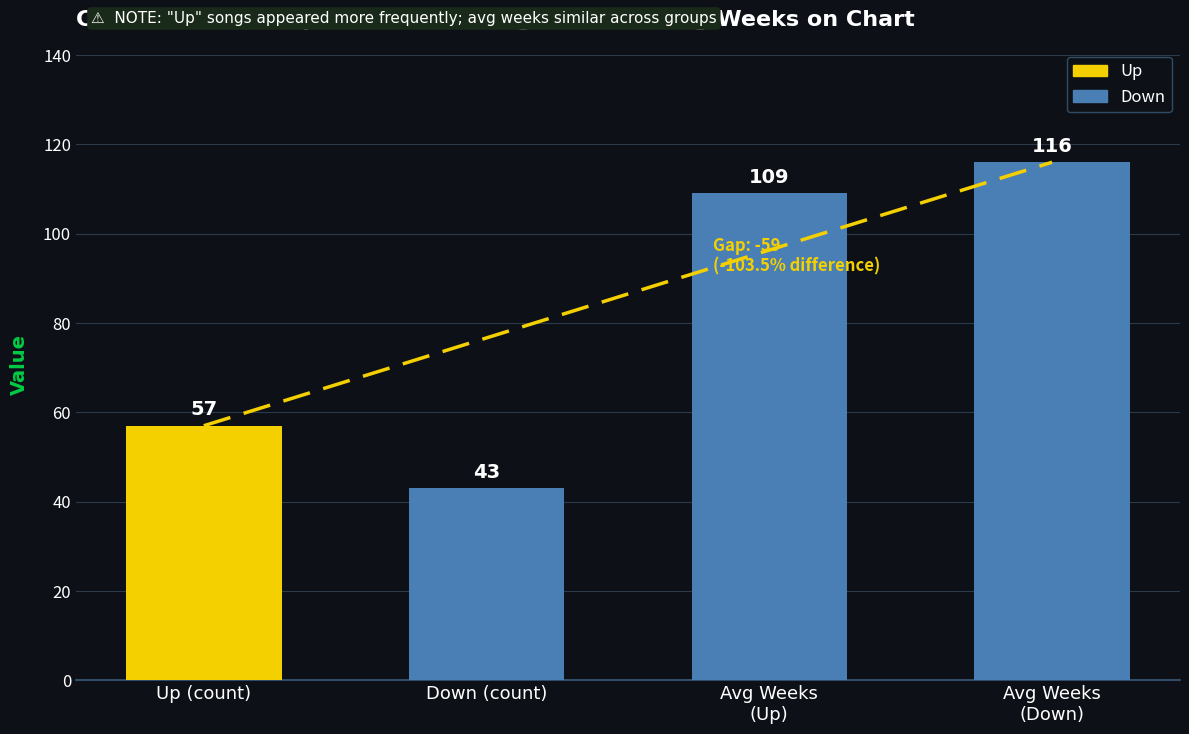

What is the highest value of the down series?

116.2